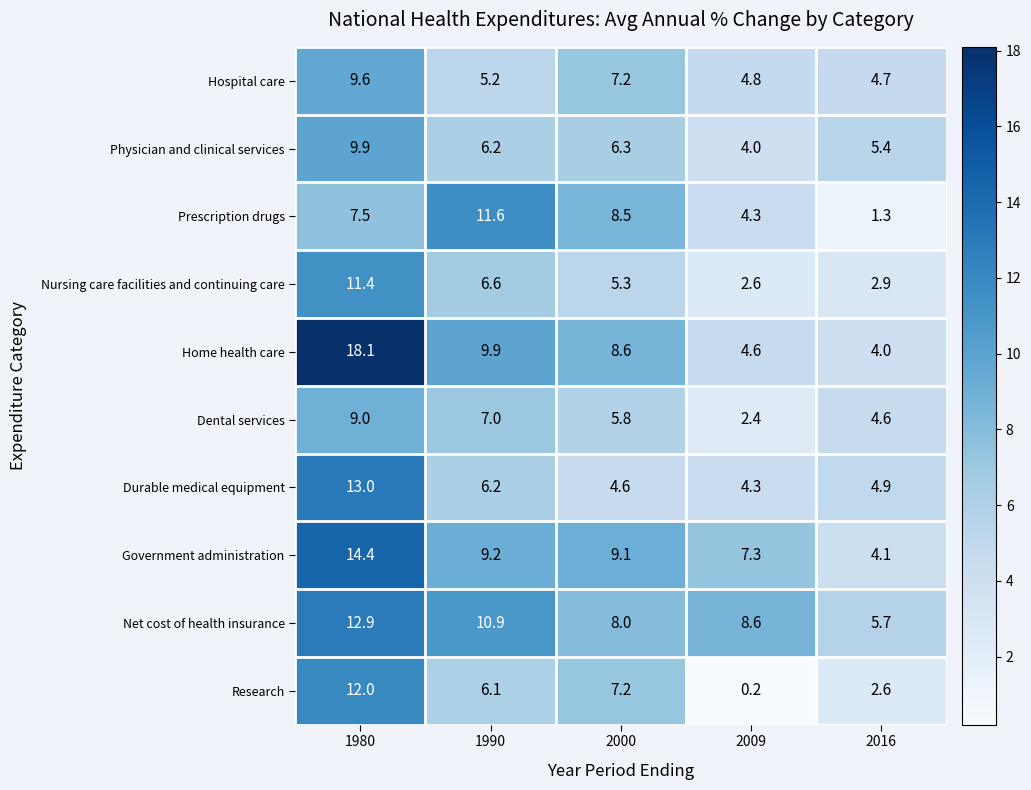

The value of Government administration at 2009 is 1.9. True or false?

False